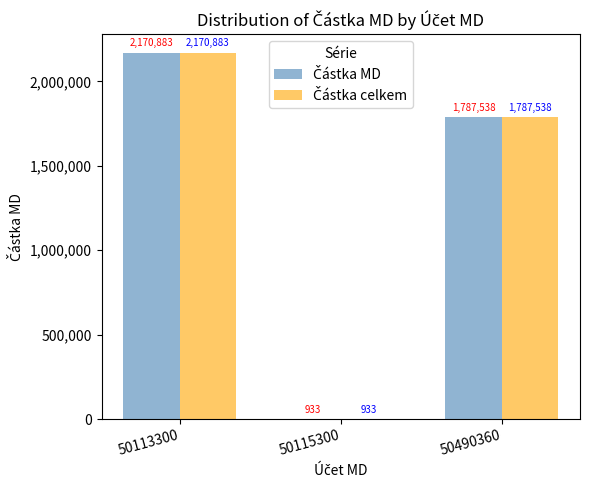

What is the greatest value displayed?

2170882.6